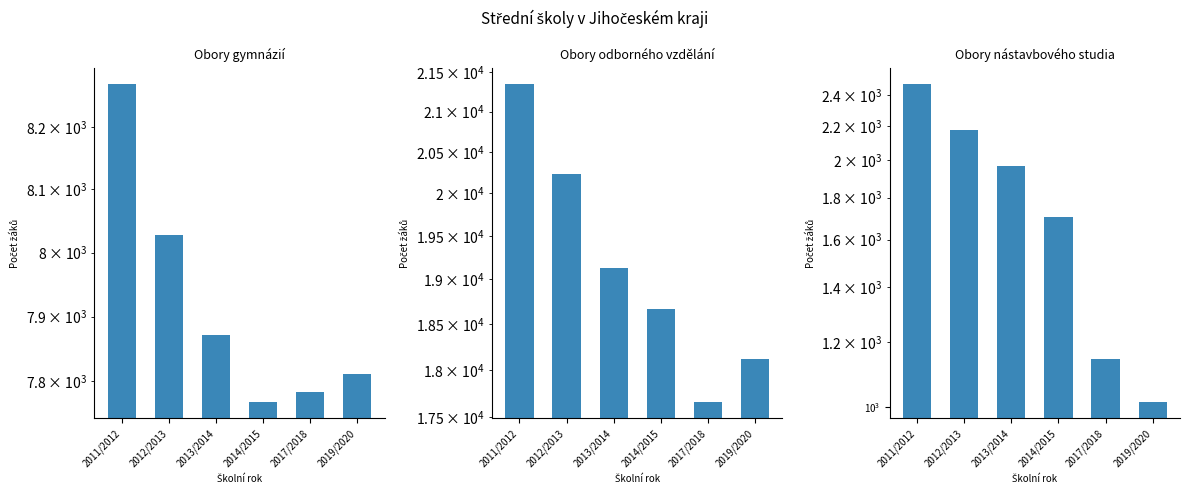

The value of Obory nástavbového studia at 2017/2018 is 1960. True or false?

False